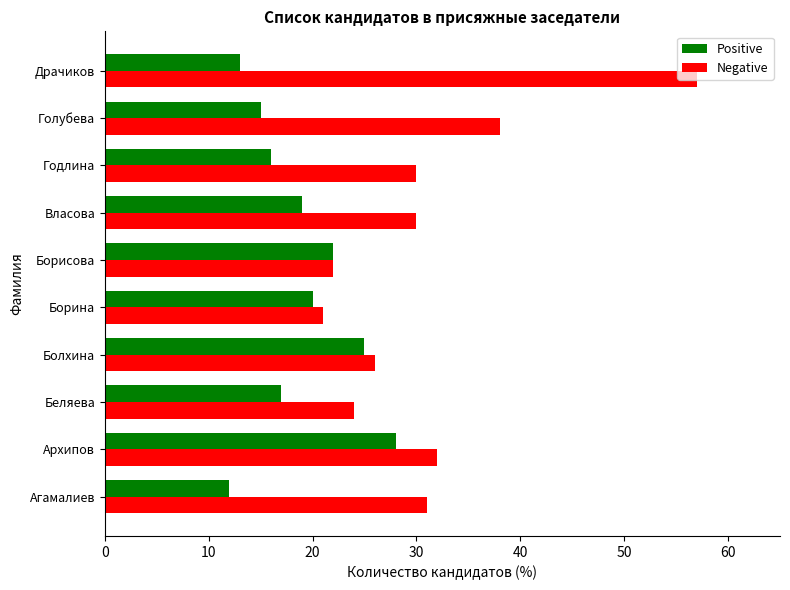

Where is Negative nearest to the value 39?

Голубева